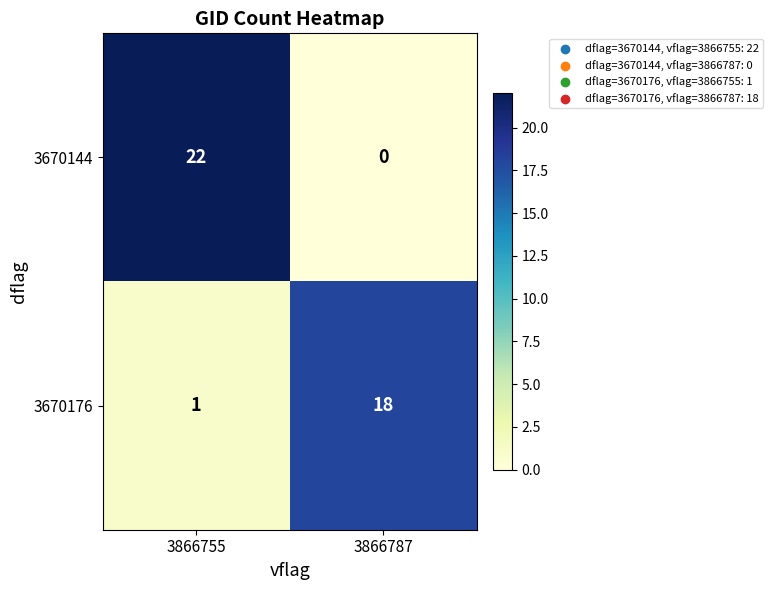

What is the difference between the 3670176 values at 3866755 and 3866787?

17